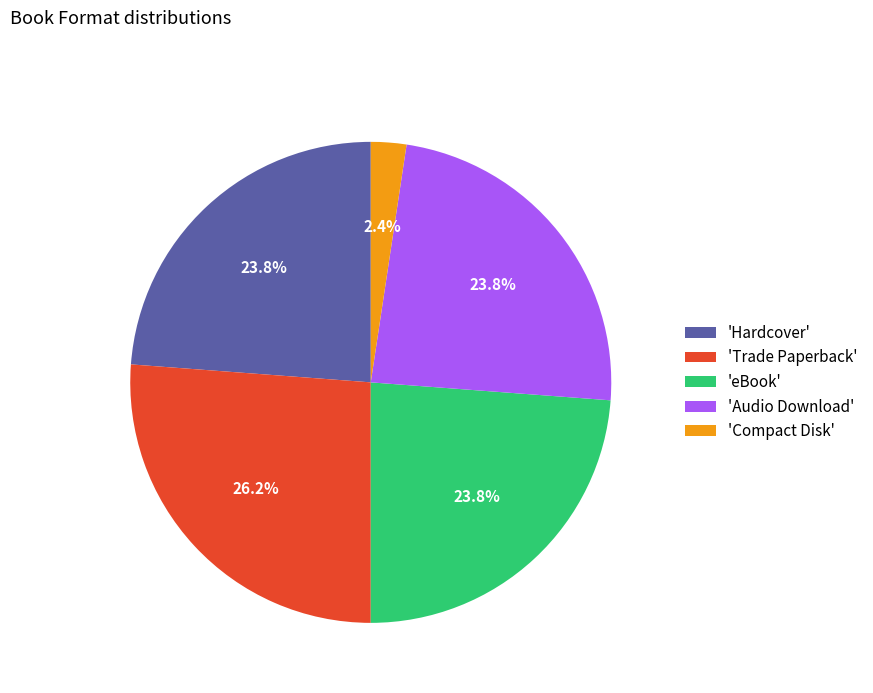

What is the total percentage of 'Compact Disk' and 'Trade Paperback'?

28.6%